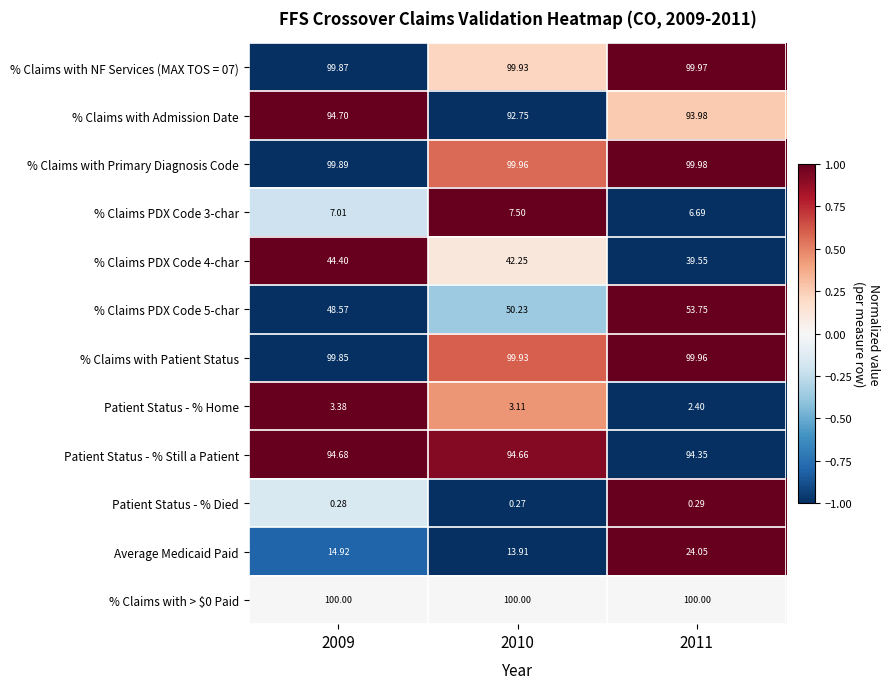

What is the difference between the highest and lowest values at 2011?

99.7